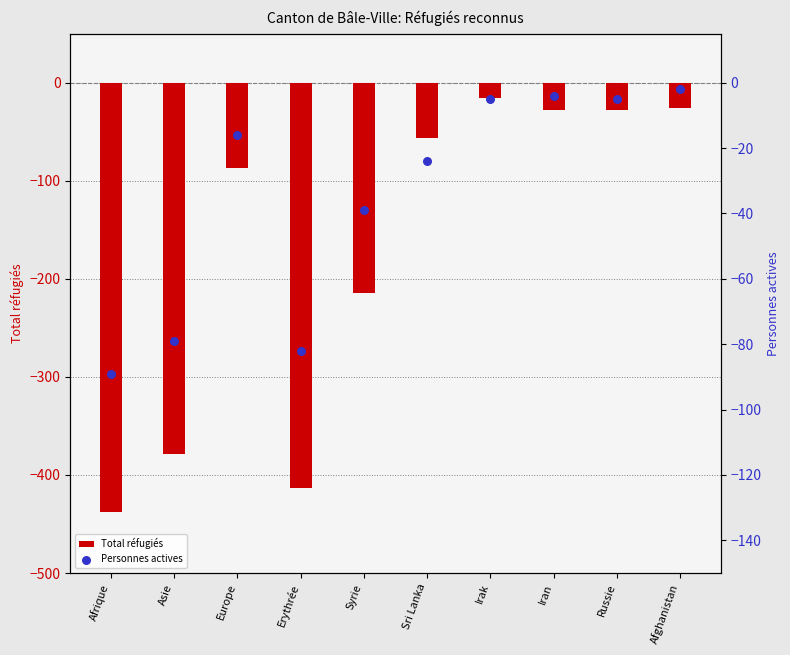

Which series reaches the maximum Y coordinate?

Personnes actives